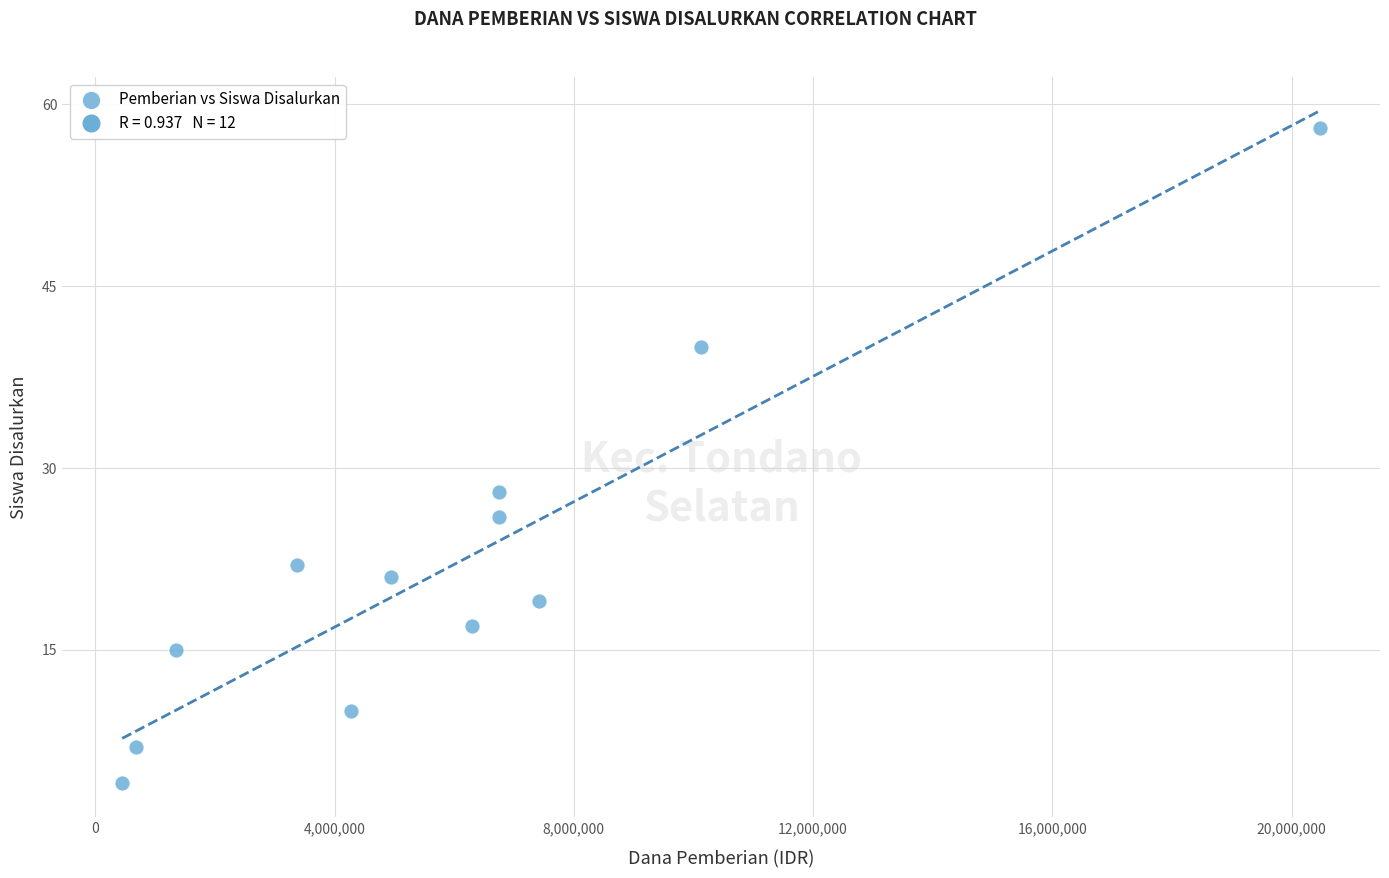

What Y value in the scatter plot is closest to 31?

28